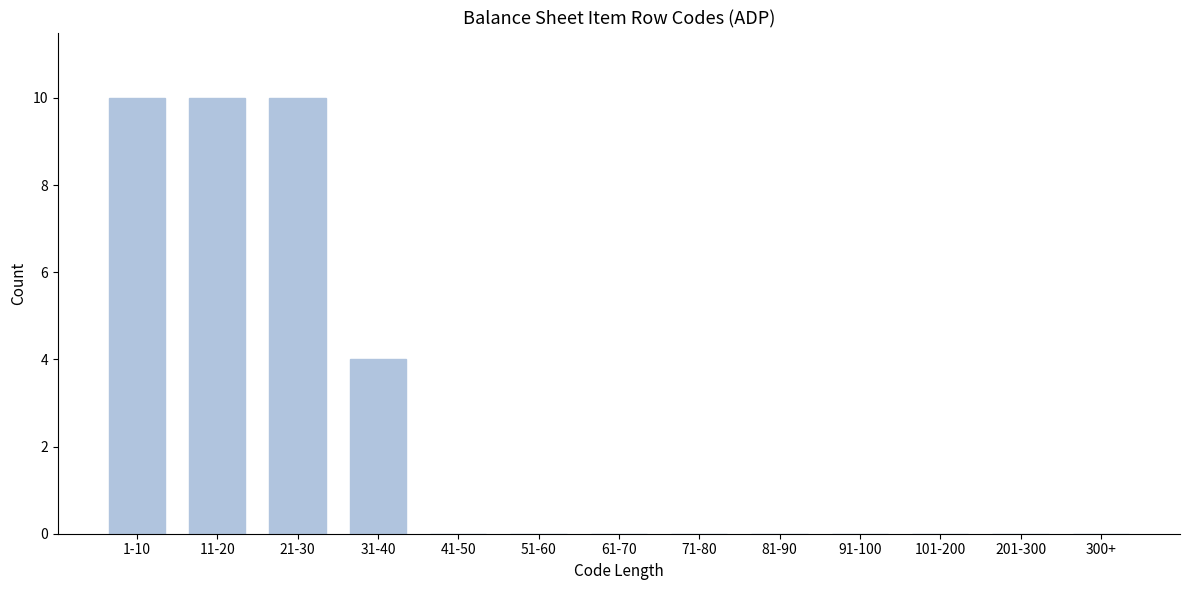

Reading left to right, what are all the values shown in this chart?

1-10=10	11-20=10	21-30=10	31-40=4	41-50=0	51-60=0	61-70=0	71-80=0	81-90=0	91-100=0	101-200=0	201-300=0	300+=0